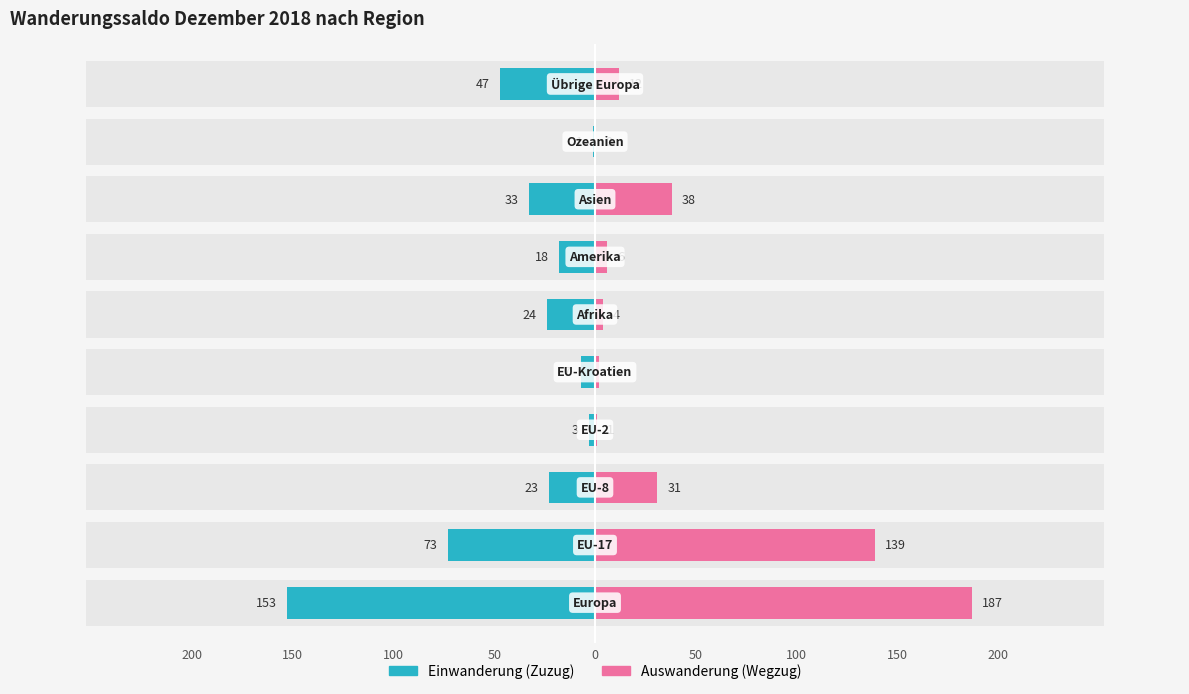

At 50, list the series in order from smallest to largest.

Einwanderung (Zuzug), Auswanderung (Wegzug)